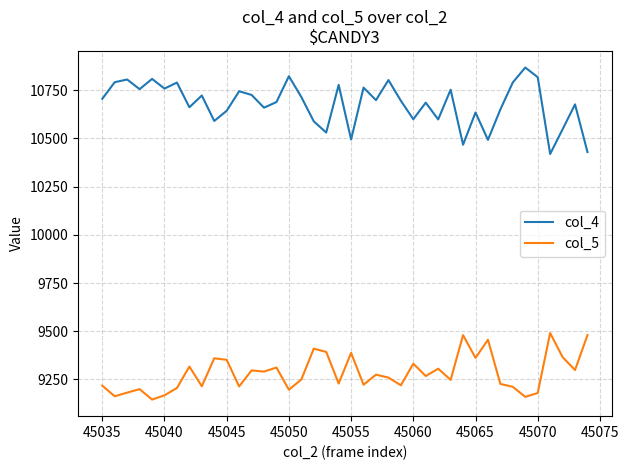

What is the sum of all col_4 values?

427148